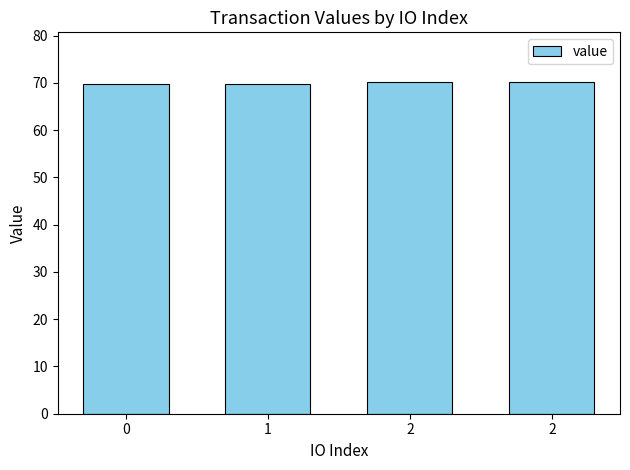

What is the greatest value displayed?

70.2